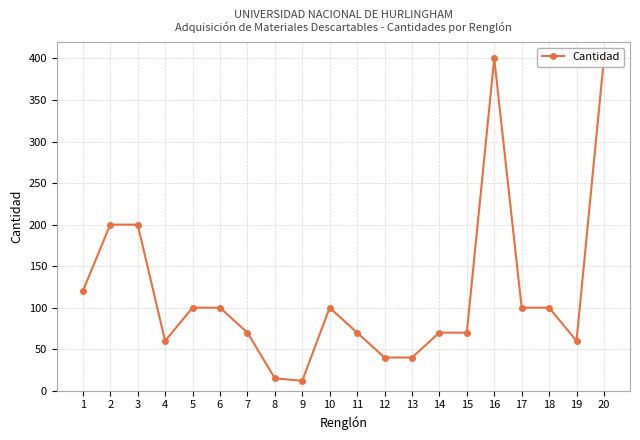

What value does the data have at 3?

200